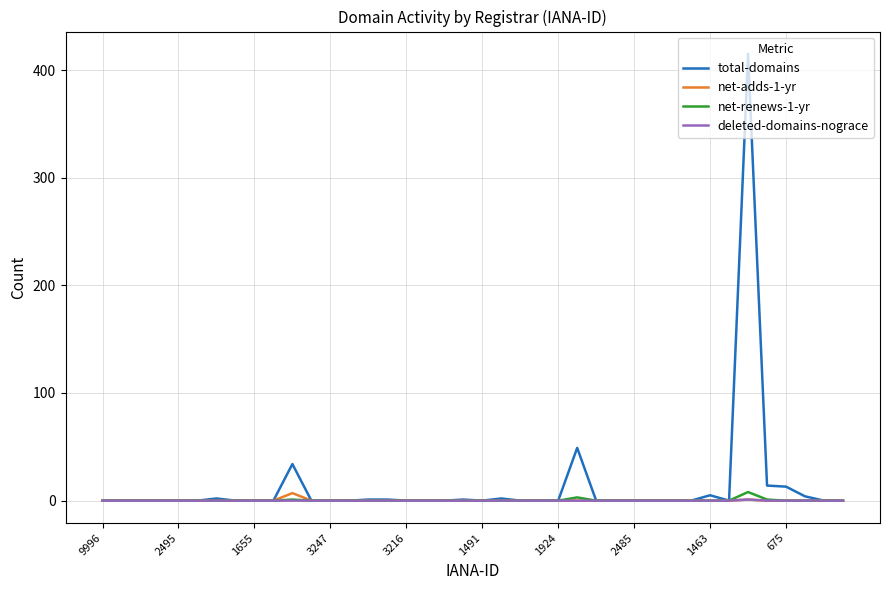

What is the greatest value displayed?

415